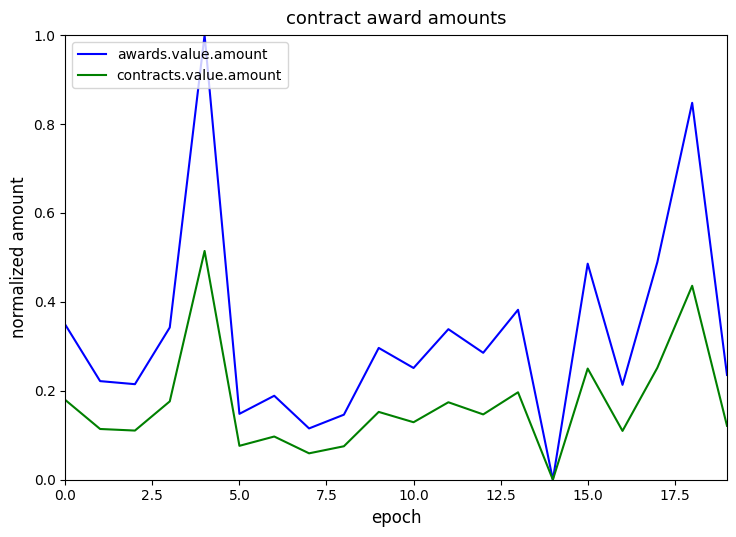

Which series has the largest total across all categories?

awards.value.amount